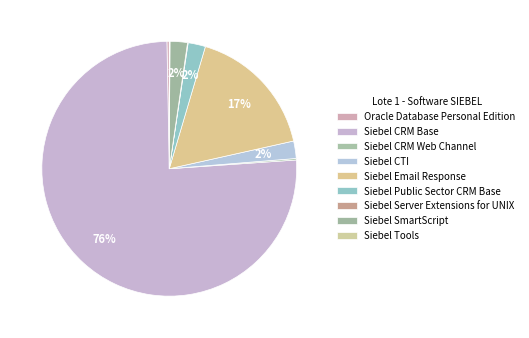

True or false: Oracle Database Personal Edition accounts for 0% of the total.

True